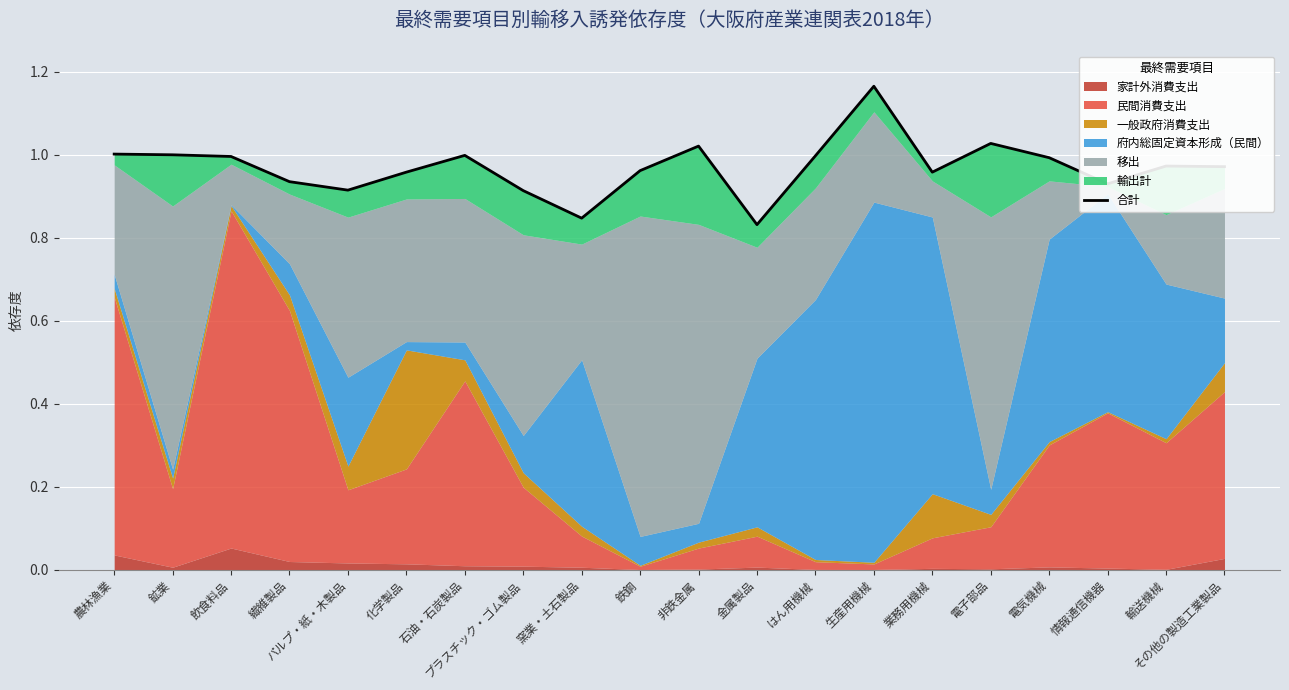

The value at 窯業・土石製品 is 0.8. True or false?

True